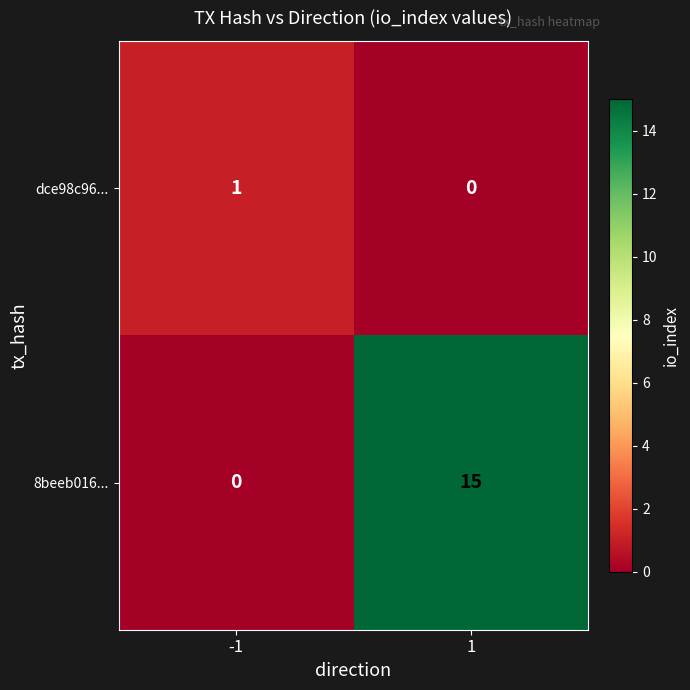

Is it true that dce98c96... equals 1 at 1?

False